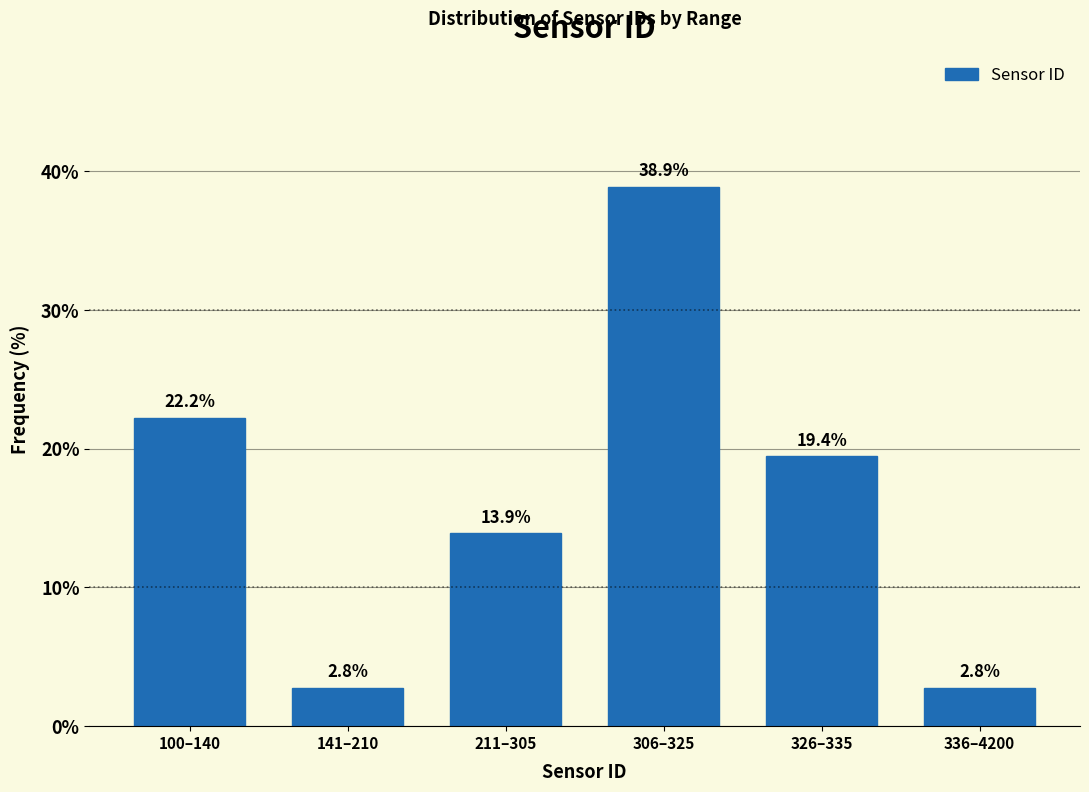

Reading right to left, extract all data points from this chart.

2.8	19.4	38.9	13.9	2.8	22.2